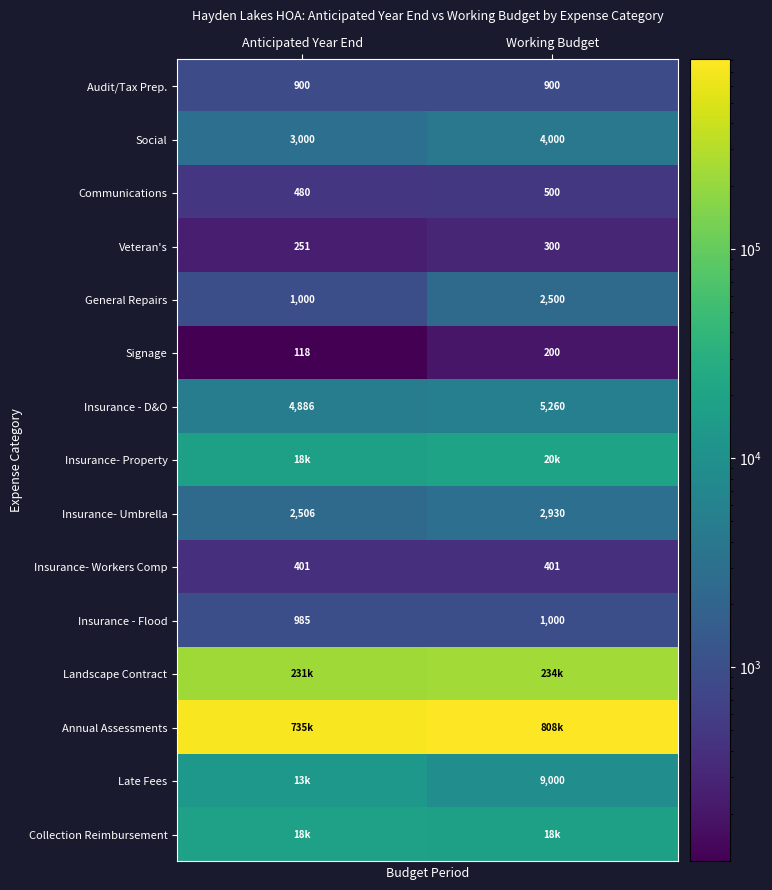

Where is Insurance - D&O nearest to the value 5073?

Anticipated Year End